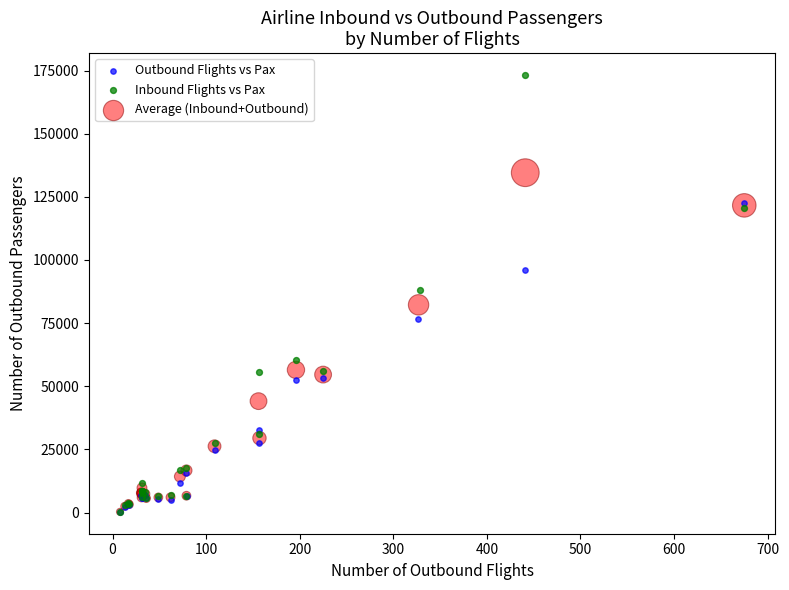

Which series has the widest spread of Y values?

Inbound Flights vs Pax